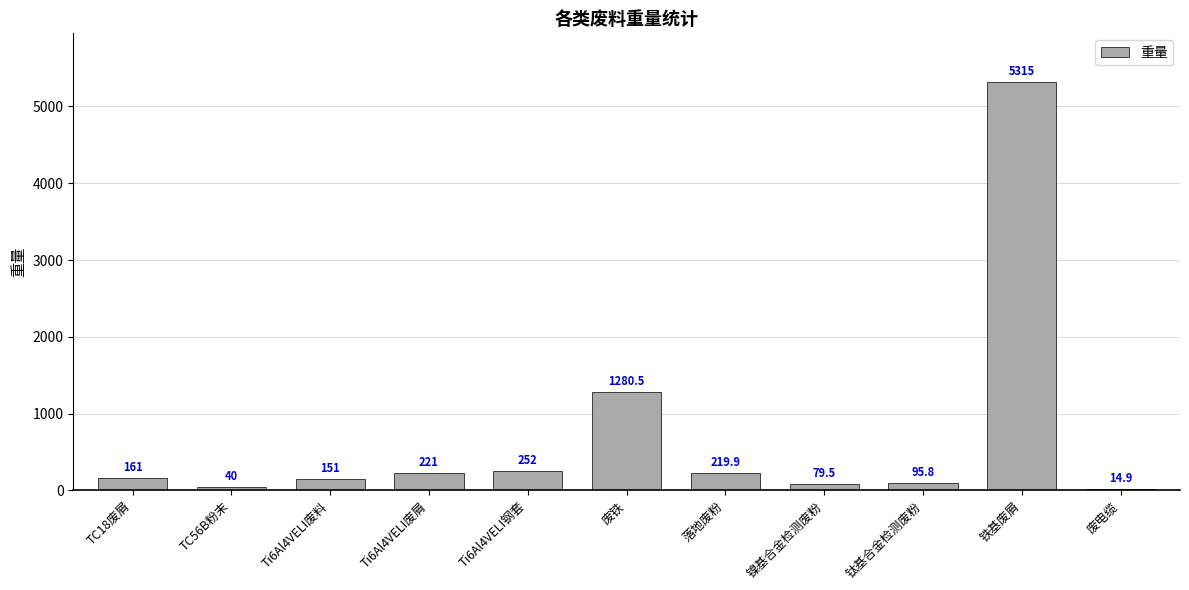

Is it true that the value at 铁基废屑 is 5315.0?

True